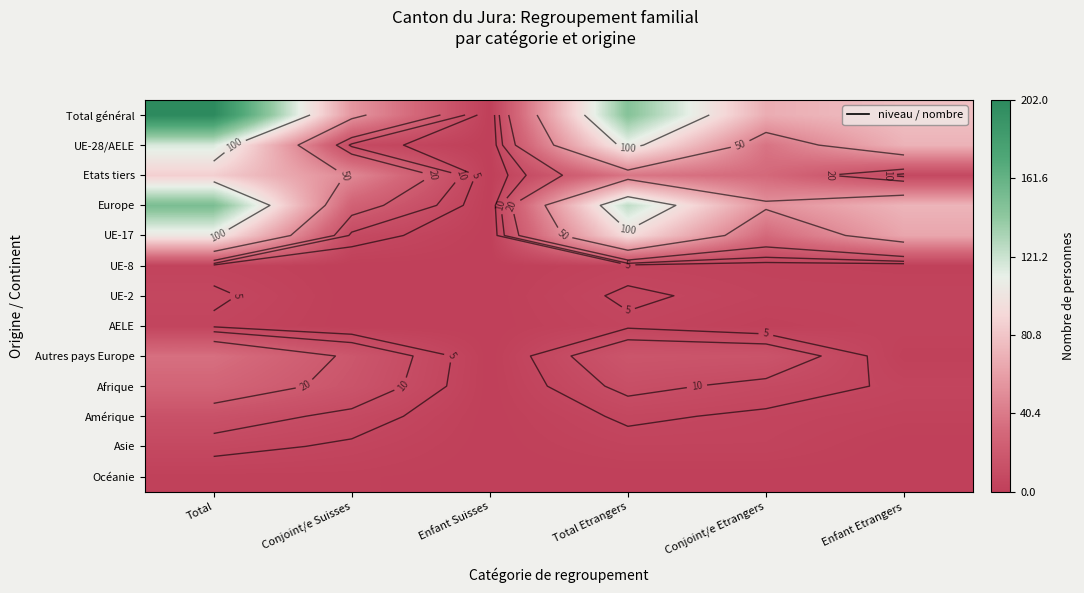

What is the difference between the Total général values at Total Etrangers and Conjoint/e Etrangers?

78